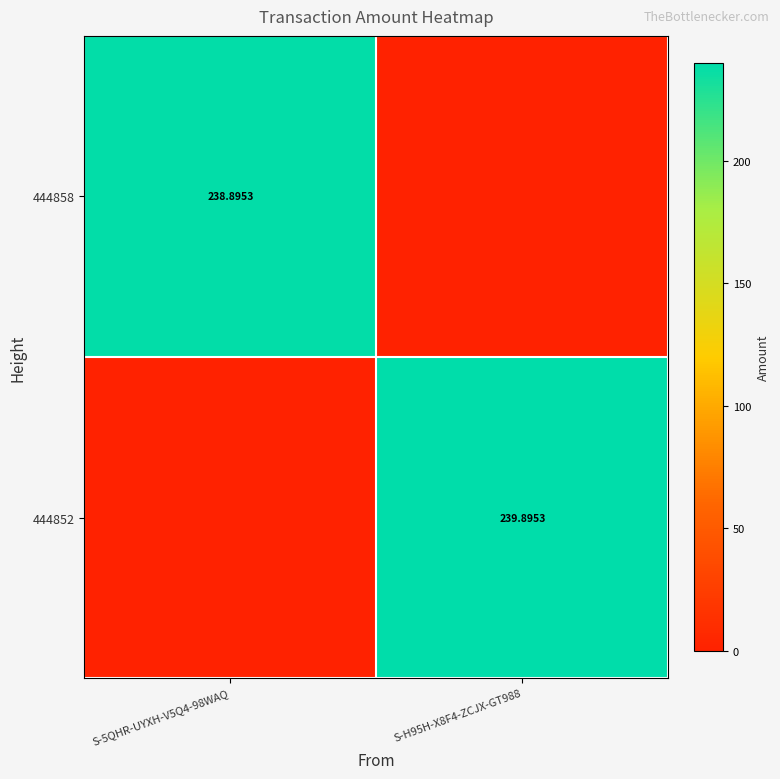

At which category does the chart reach its peak across all series?

S-H95H-X8F4-ZCJX-GT988